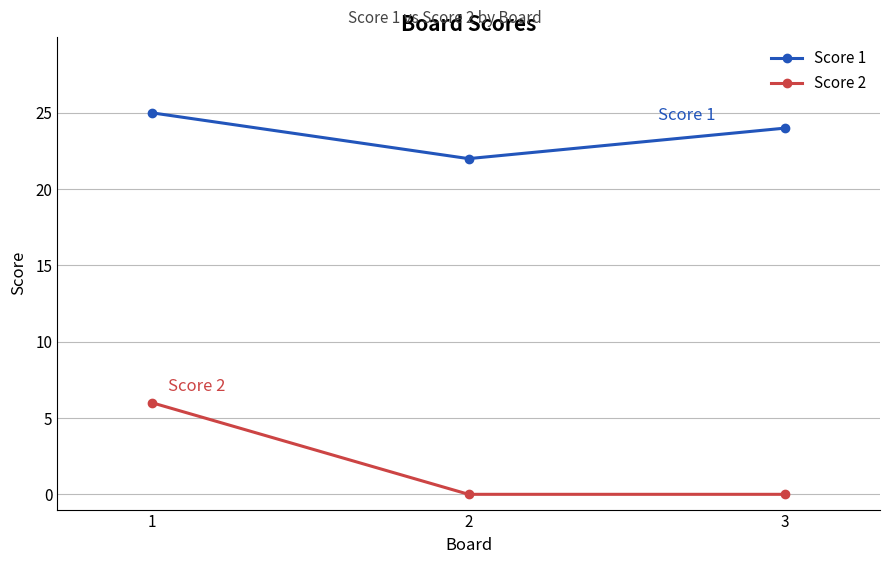

At how many categories does at least one series exceed 18?

3